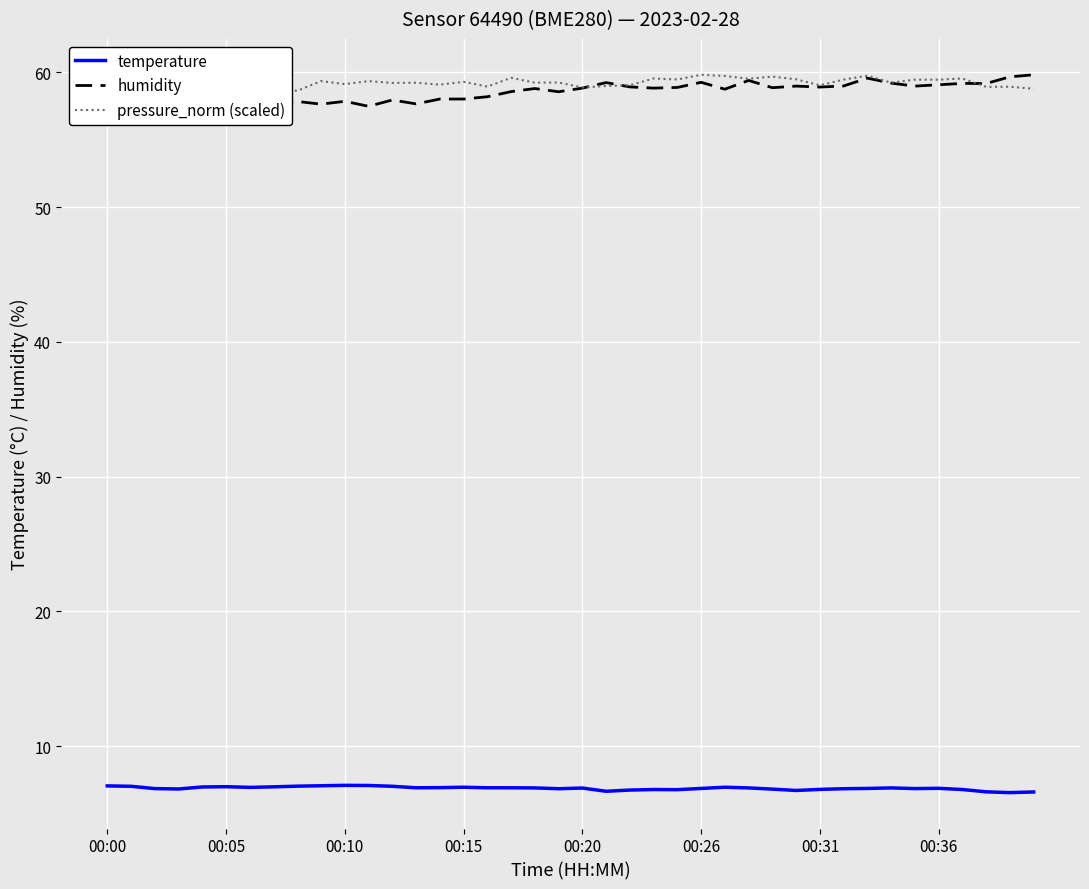

Count the number of categories in the chart.

40